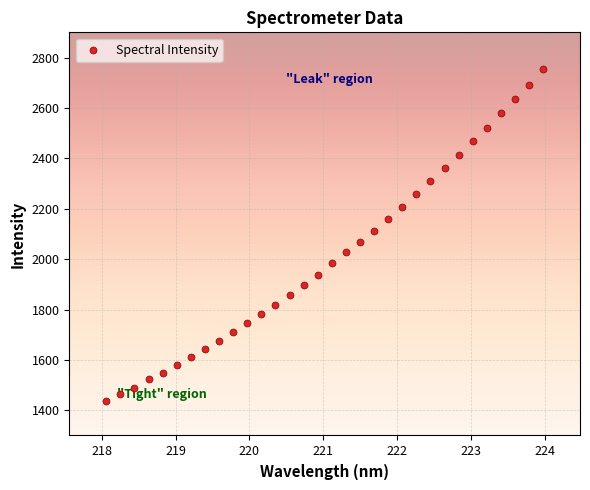

What is the range of X values (max minus min)?

5.9